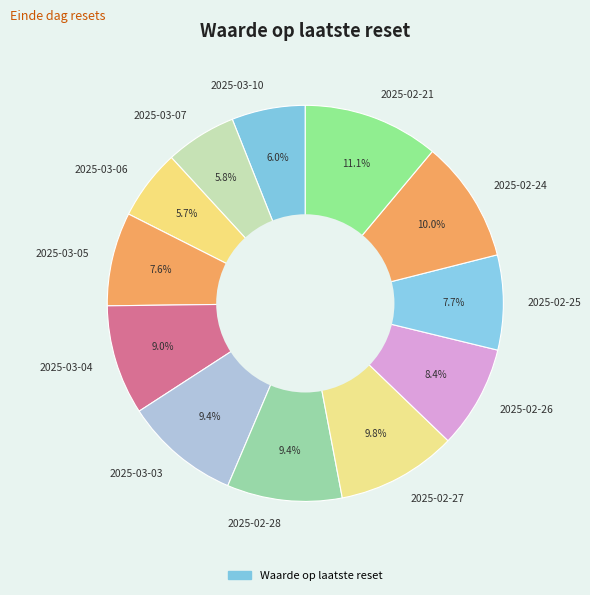

The 2025-02-21 slice represents 11% of the pie. True or false?

True